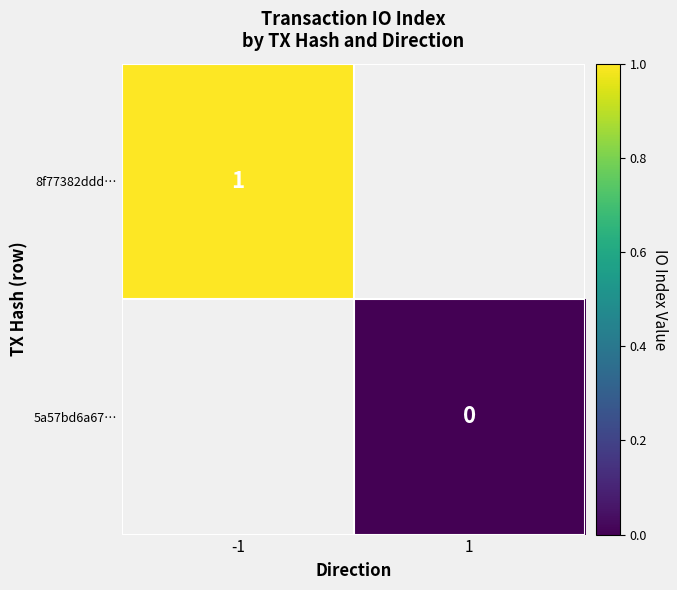

The 8f77382ddd… series shows 0.7 at -1. True or false?

False